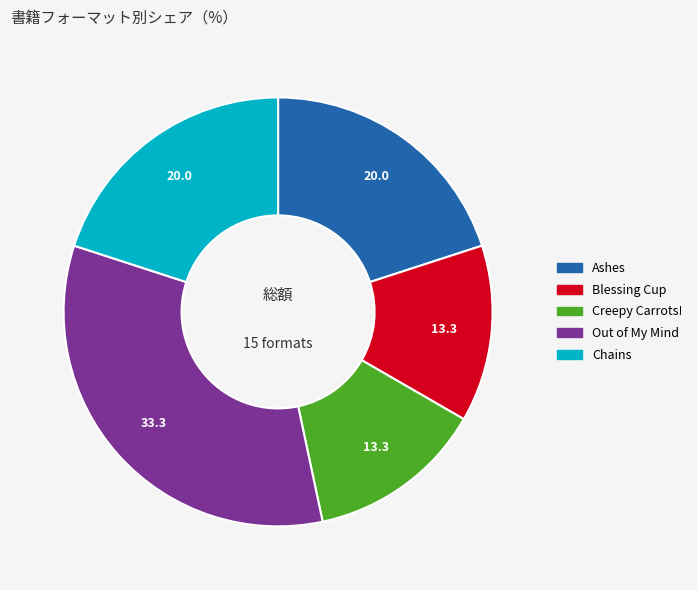

Count the number of slices in the pie.

5